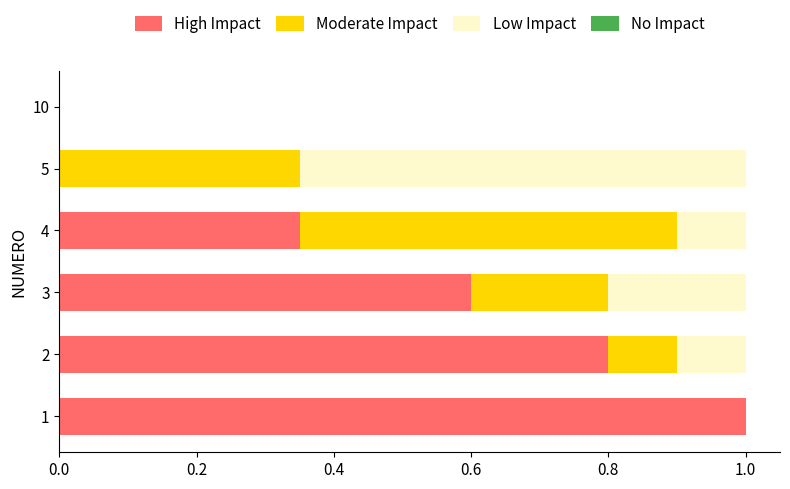

The High Impact series shows 0.7 at 1. True or false?

False